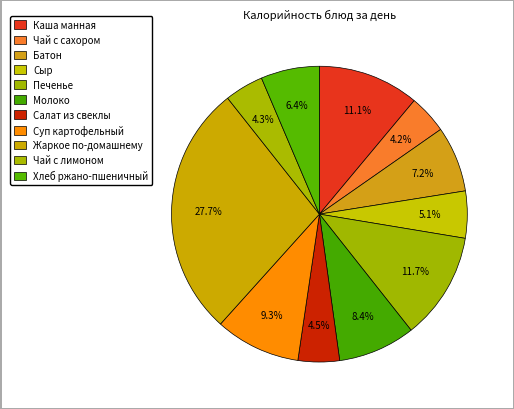

How many segments does this pie chart have?

11